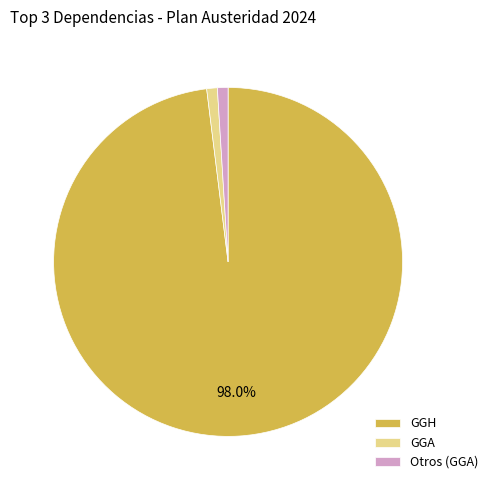

What is the largest slice in the pie chart?

GGH